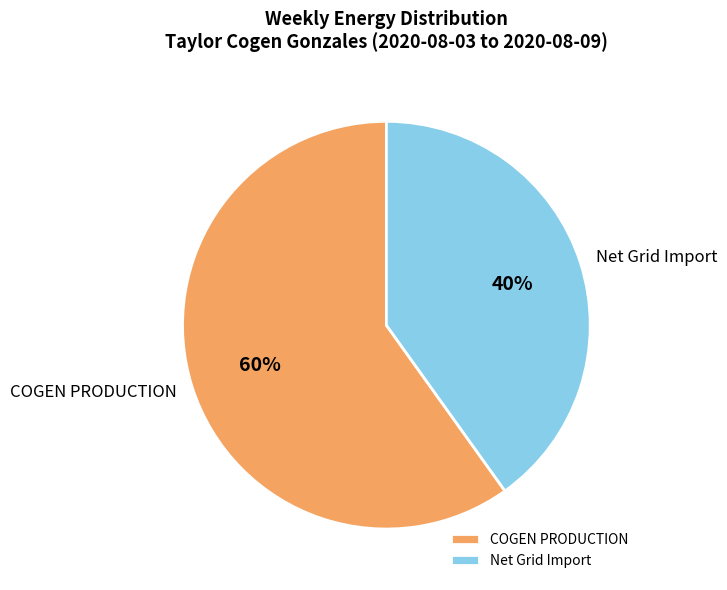

Rank the categories by value from highest to lowest.

COGEN PRODUCTION, Net Grid Import